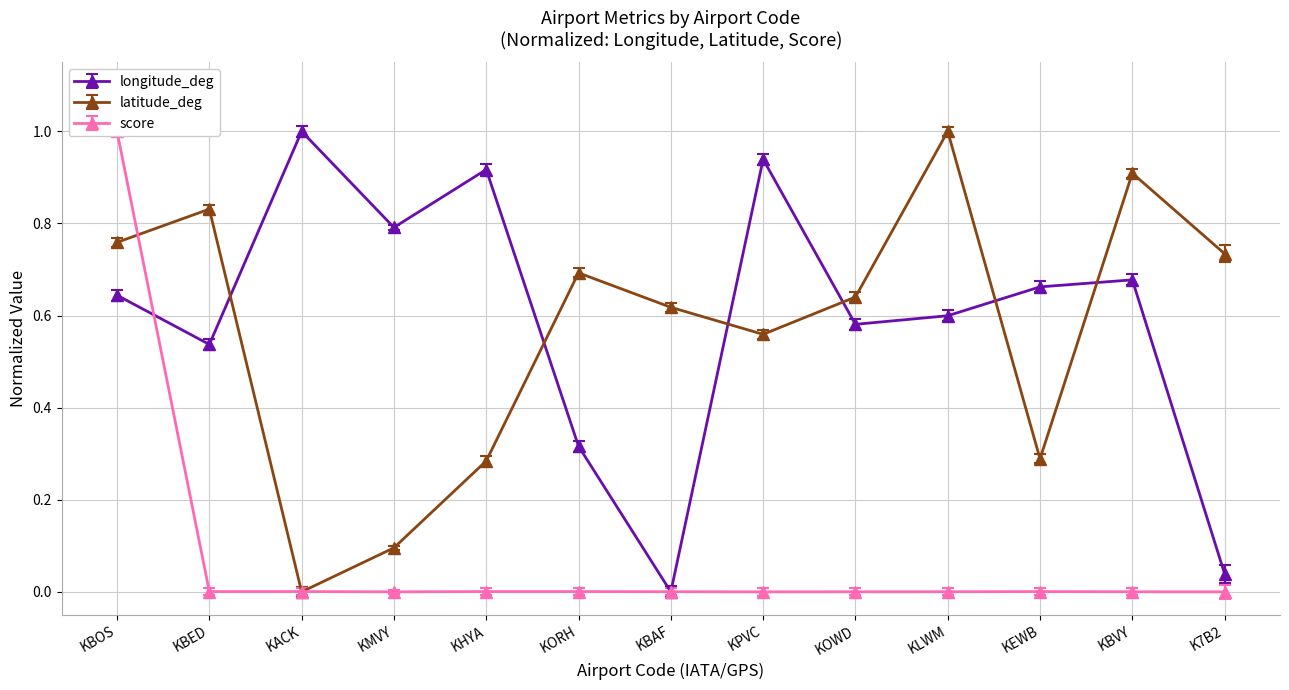

How many times do longitude_deg and latitude_deg cross each other?

6